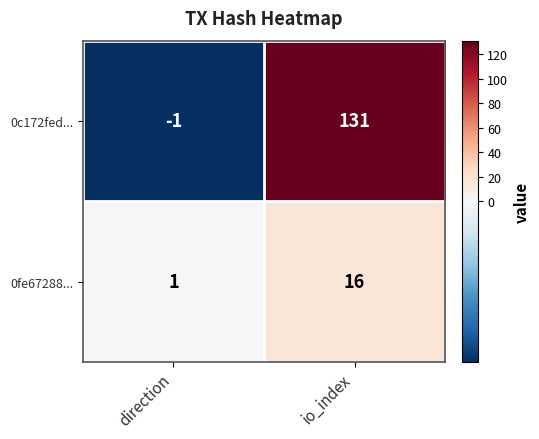

The 0c172fed... series shows 212 at io_index. True or false?

False